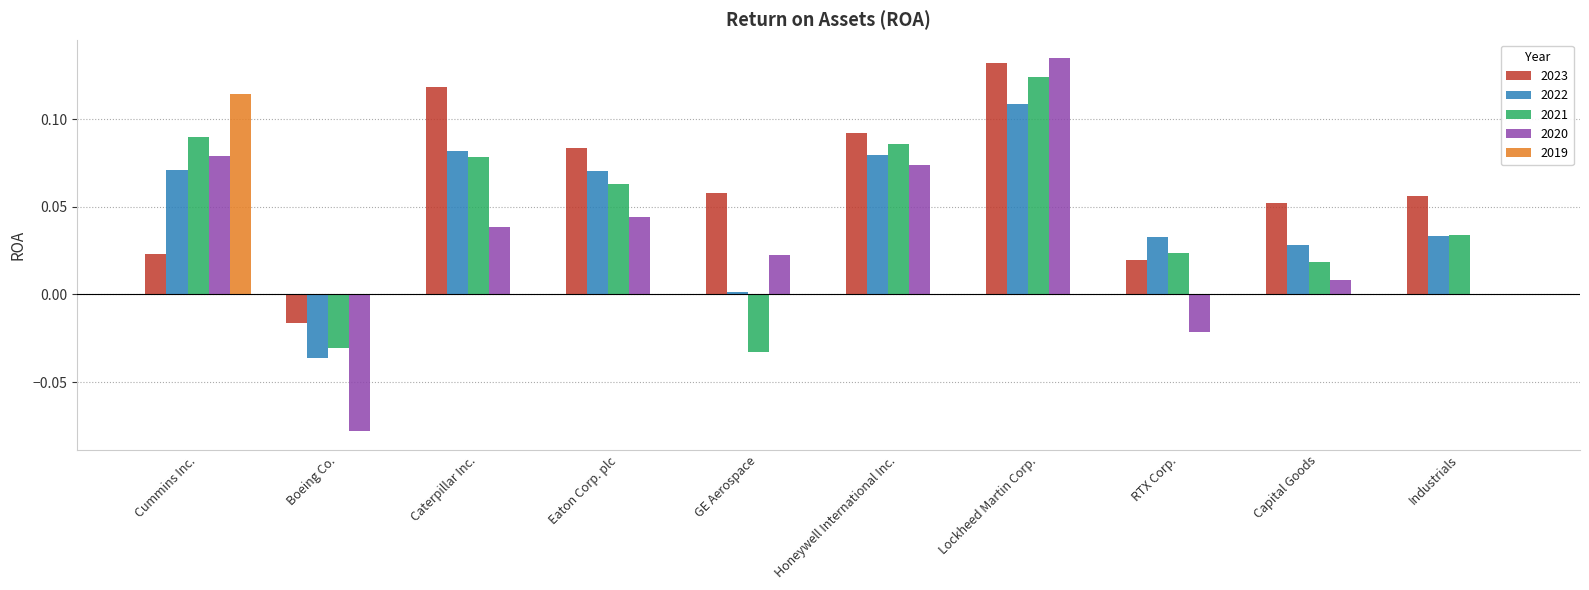

What is the sum of all 2022 values?

0.5